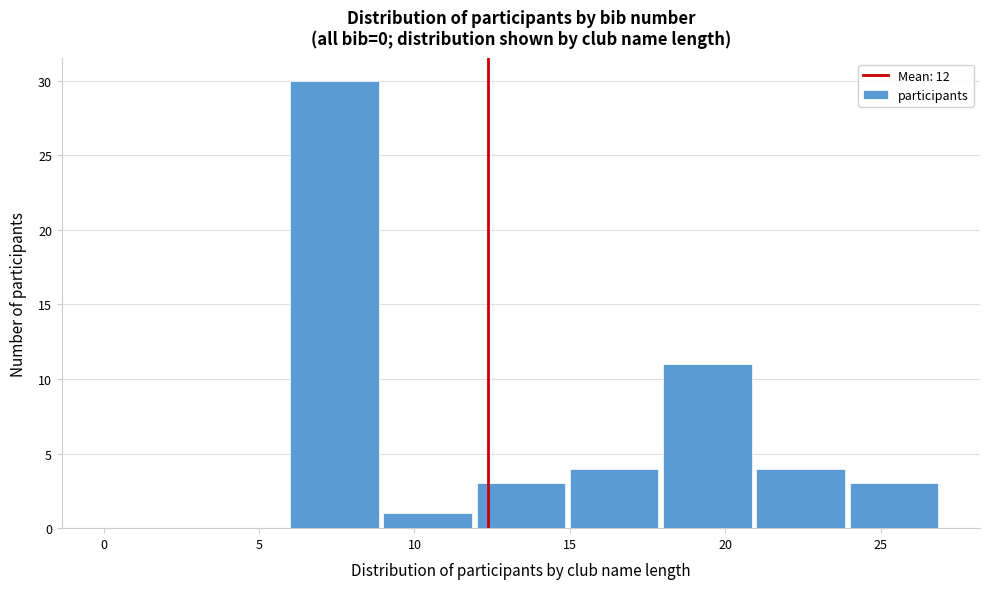

What is the height of the bar covering 12 to 15 on the x-axis? The values are not printed on the chart, so give them approximately, as read against the axis.

3